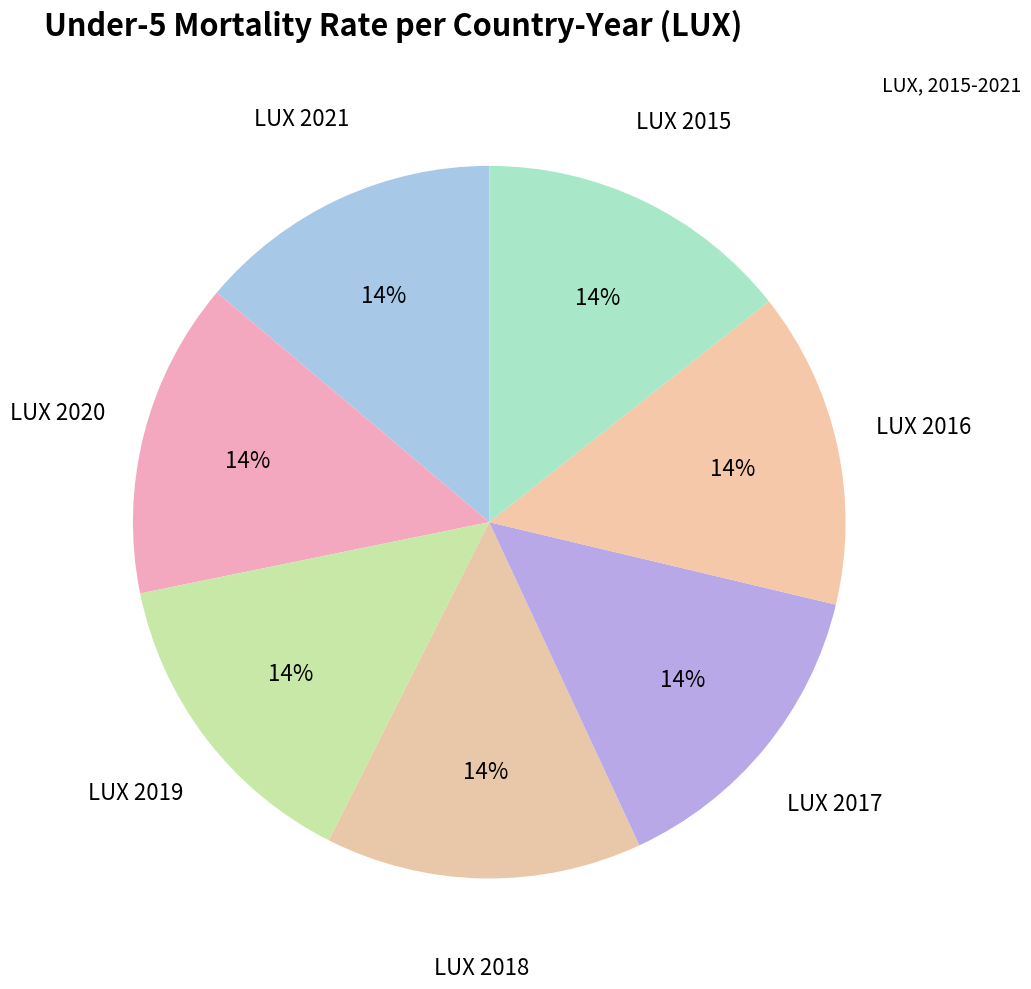

What percentage is the LUX 2015 slice, to the nearest percent?

14%